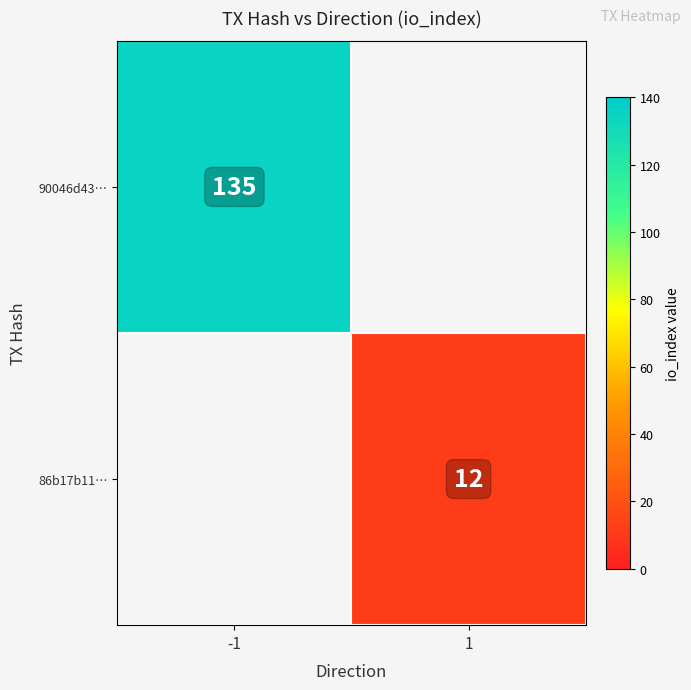

Is it true that 90046d43… equals 135 at -1?

True